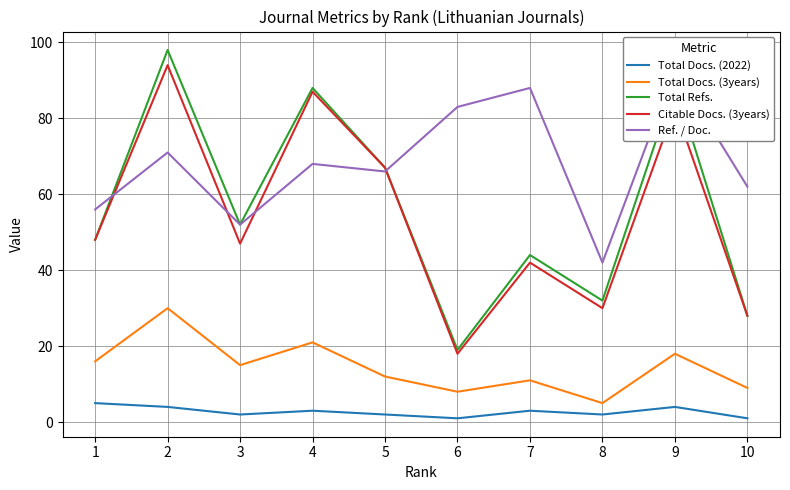

Reading left to right, what are all the values shown in this chart?

Total Docs. (2022): 1=5	2=4	3=2	4=3	5=2	6=1	7=3	8=2	9=4	10=1
Total Docs. (3years): 1=16	2=30	3=15	4=21	5=12	6=8	7=11	8=5	9=18	10=9
Total Refs.: 1=48	2=98	3=52	4=88	5=67	6=19	7=44	8=32	9=89	10=28
Citable Docs. (3years): 1=48	2=94	3=47	4=87	5=67	6=18	7=42	8=30	9=83	10=28
Ref. / Doc.: 1=56	2=71	3=52	4=68	5=66	6=83	7=88	8=42	9=93	10=62